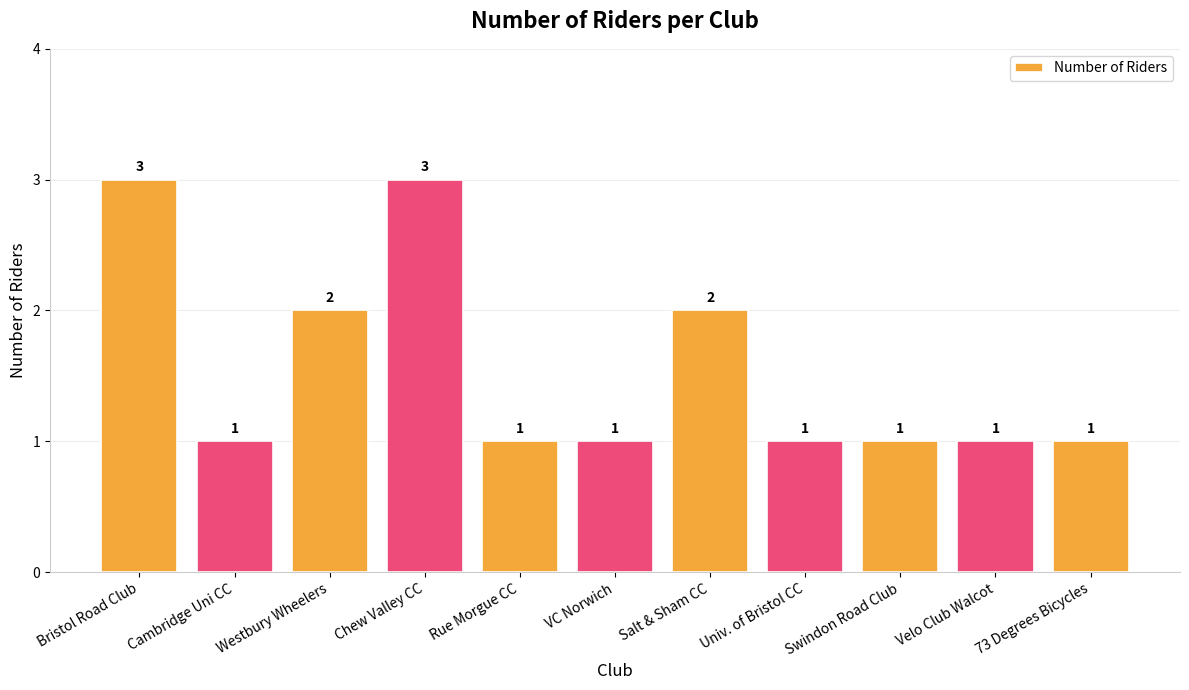

What is the maximum value shown in the chart?

3